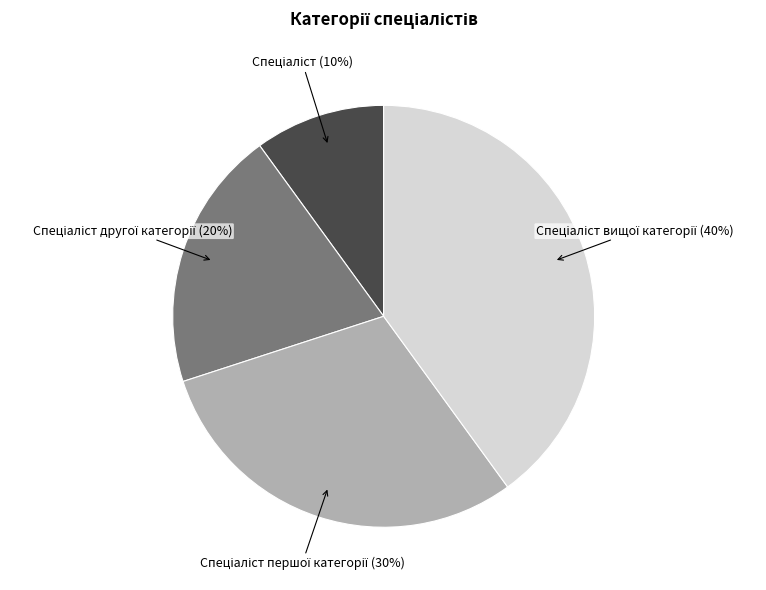

How many segments does this pie chart have?

4